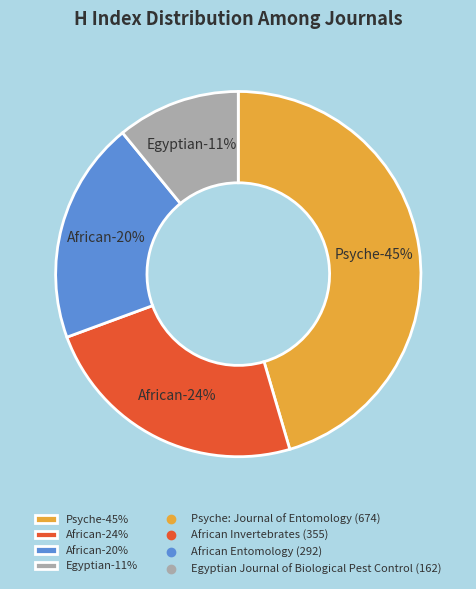

Rank the categories by value from highest to lowest.

Psyche: Journal of Entomology, African Invertebrates, African Entomology, Egyptian Journal of Biological Pest Control